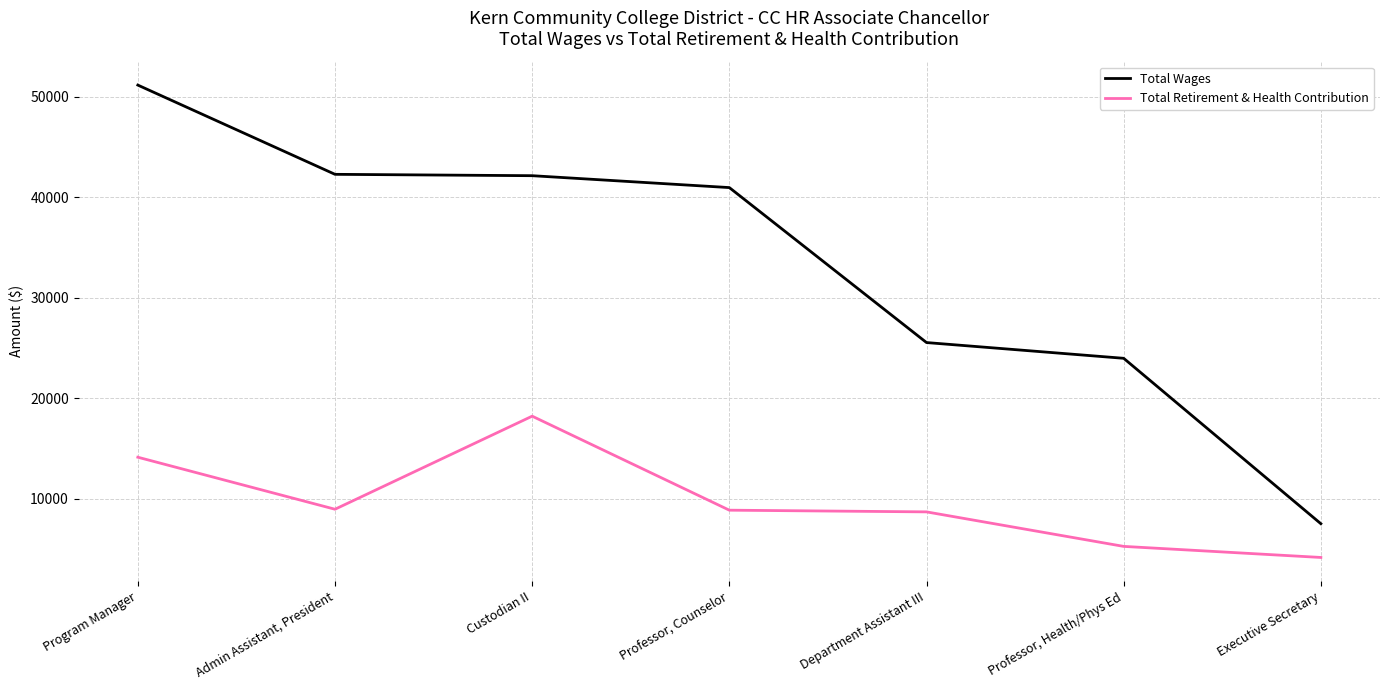

Rank the series by their average value, from highest to lowest.

Total Wages, Total Retirement & Health Contribution